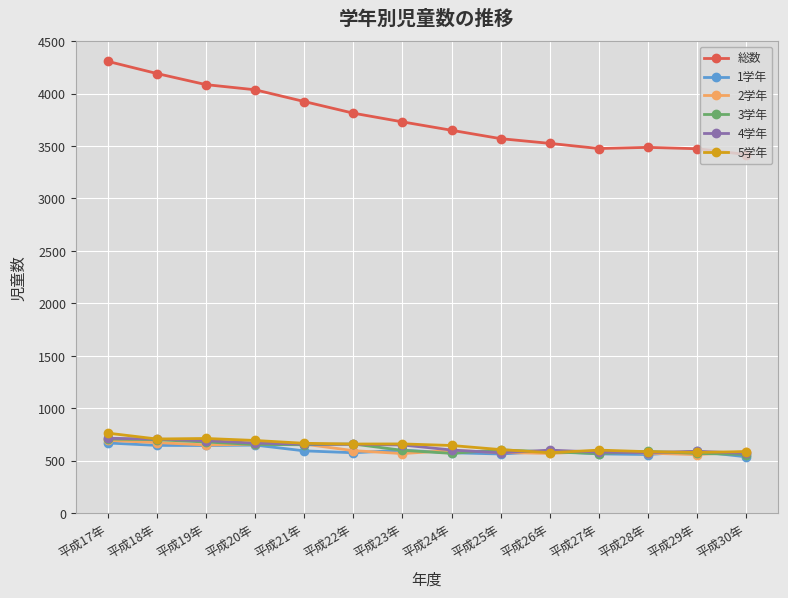

What is the minimum value for 5学年?

576